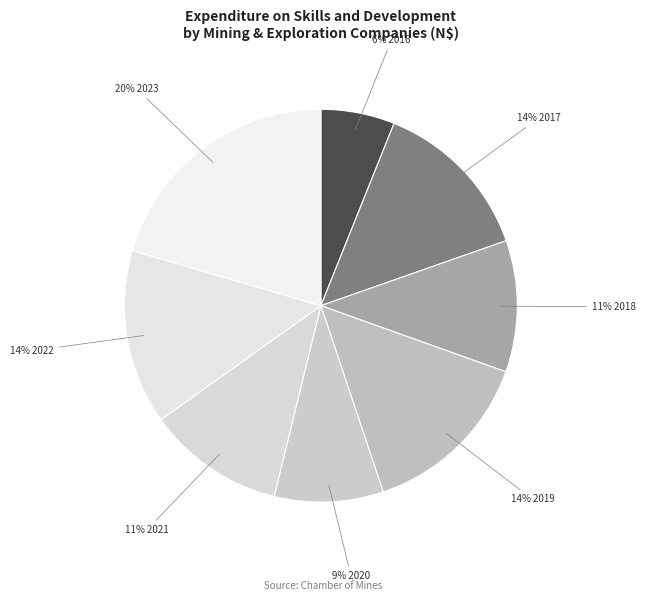

Is there any slice that represents more than half of the pie?

No